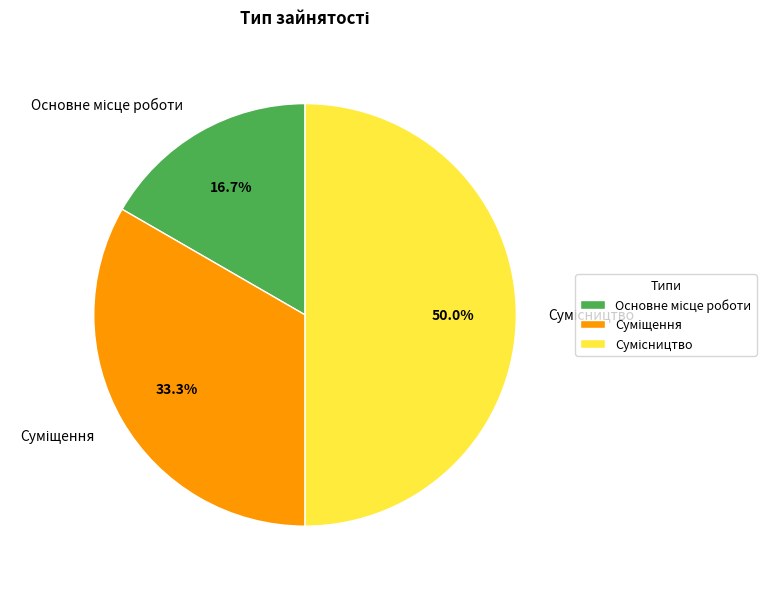

Count the number of slices in the pie.

3